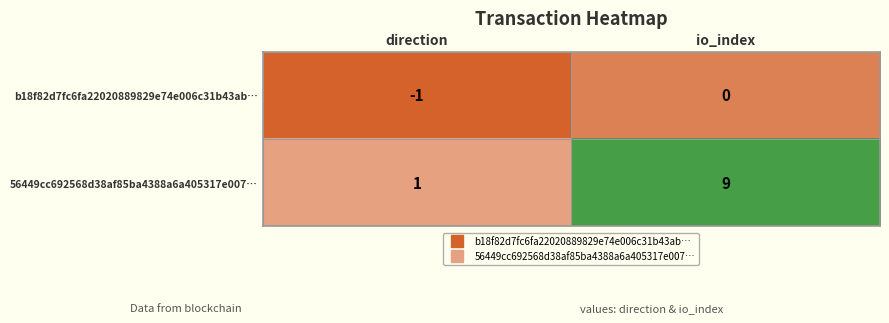

How many values in b18f82d7fc6fa22020889829e74e006c31b43ab… are below zero?

1